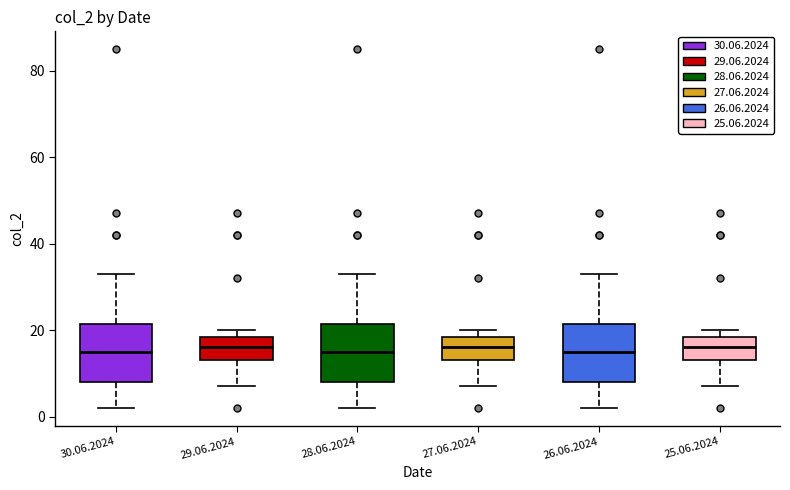

Reading left to right, transcribe this box plot: for each box, give where its median line is, the range the box spans, and where its two whiskers end, as read against the y-axis. The values are not printed on the chart, so give them approximately, as read against the axis.

30.06.2024: median 16, box 8 to 22, whiskers 2 to 34
29.06.2024: median 16, box 14 to 18, whiskers 8 to 20
28.06.2024: median 16, box 8 to 22, whiskers 2 to 34
27.06.2024: median 16, box 14 to 18, whiskers 8 to 20
26.06.2024: median 16, box 8 to 22, whiskers 2 to 34
25.06.2024: median 16, box 14 to 18, whiskers 8 to 20